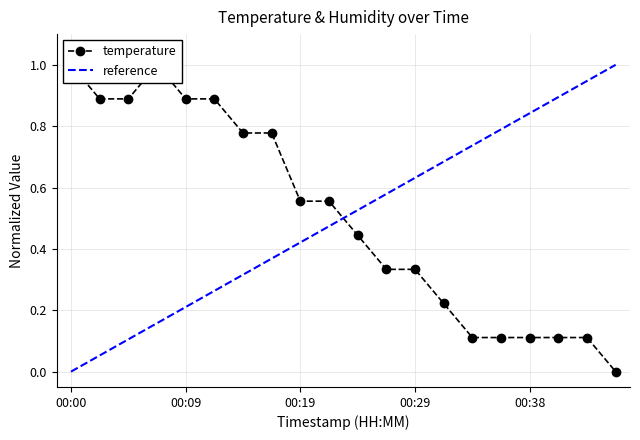

The value at 00:24 is 0.1. True or false?

False